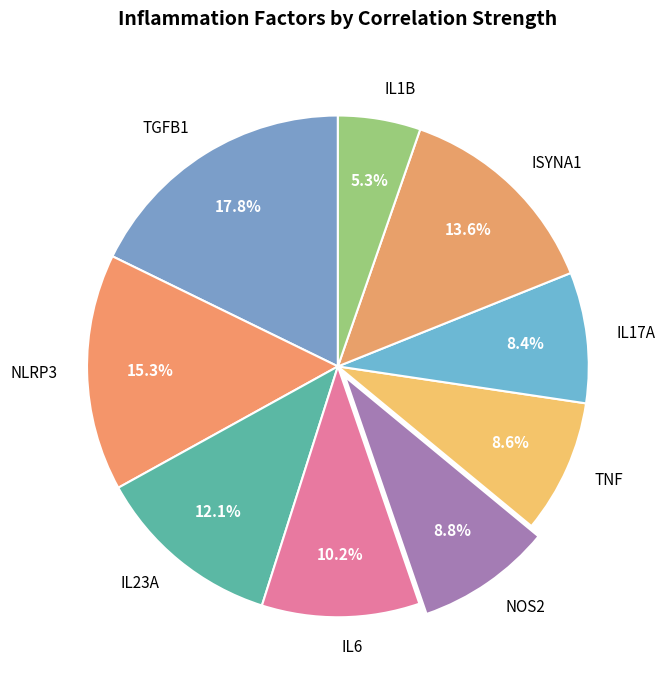

Does any single category account for the majority?

No